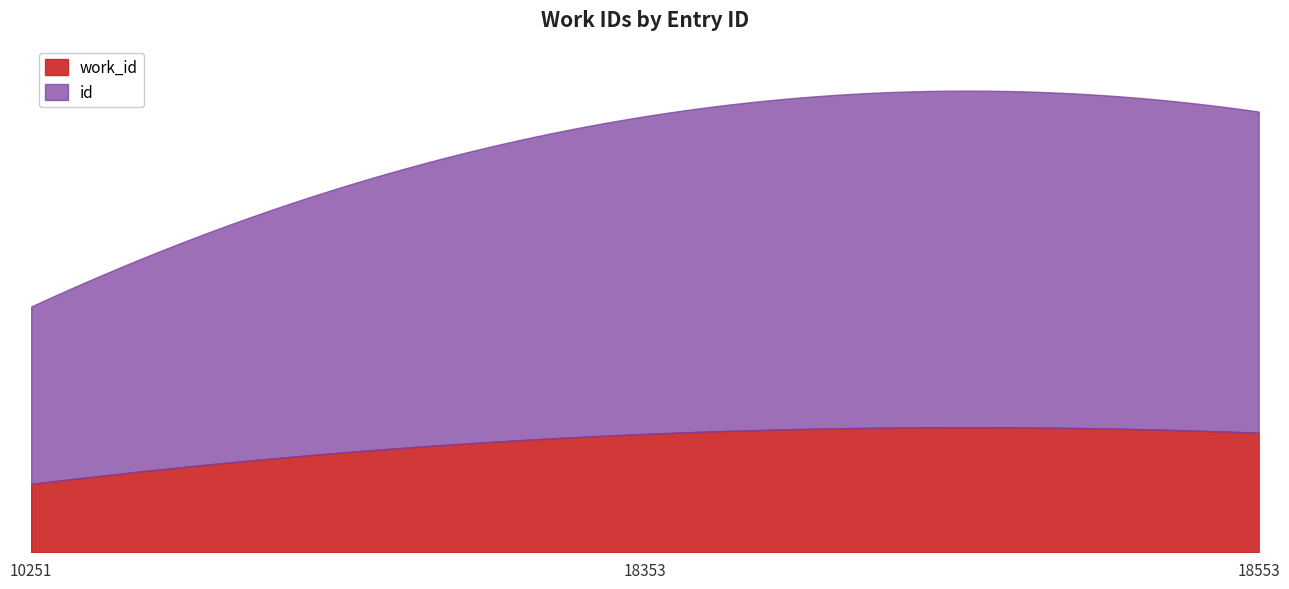

Reading right to left, list all the values displayed in this chart.

work_id: 6904	6836	3947
id: 18553	18353	10251